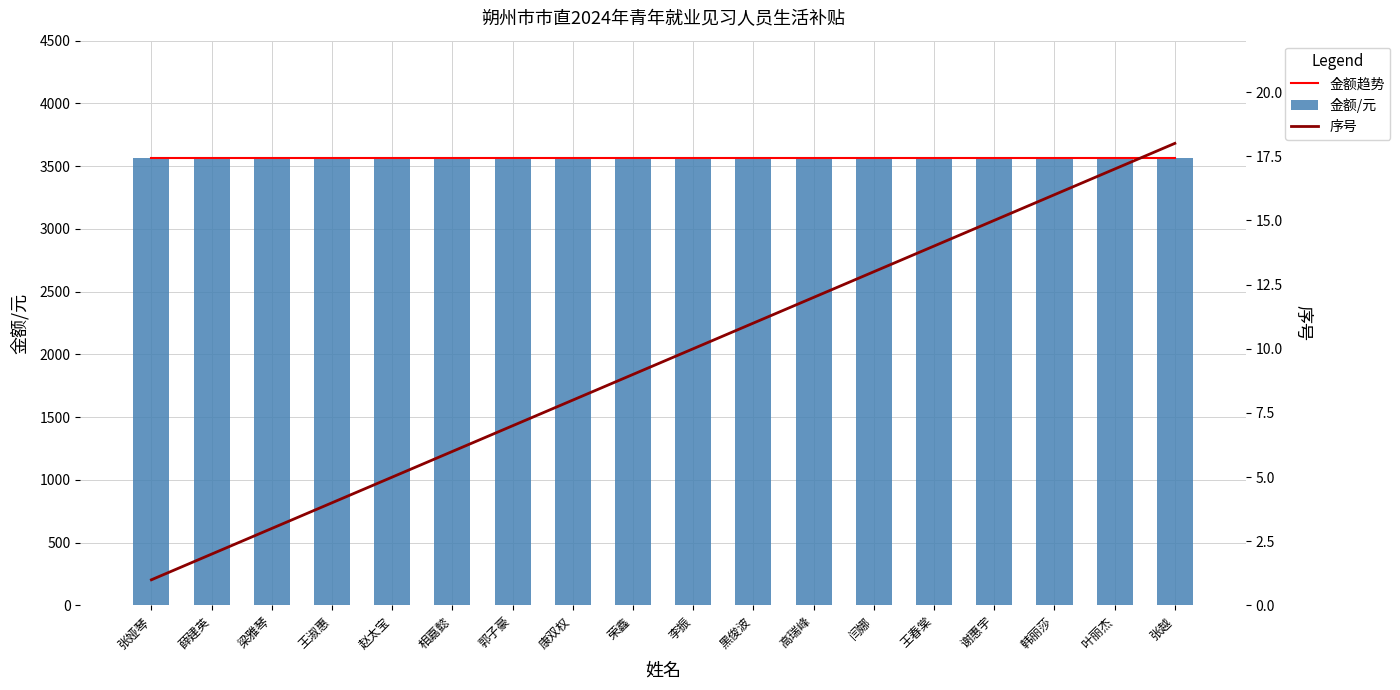

Is it true that 金额趋势 equals 6414 at 黑俊波?

False